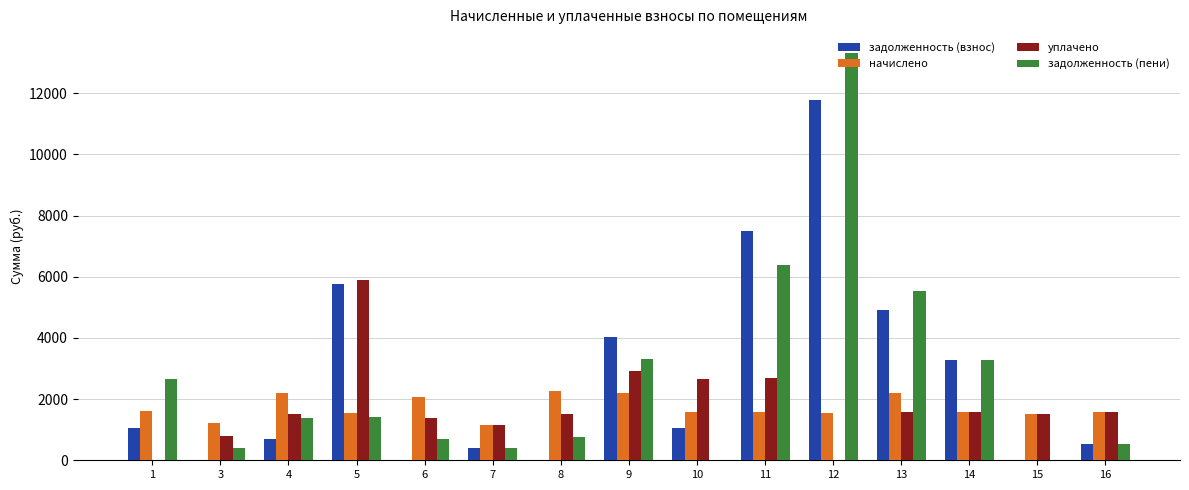

What is the sum of the начислено values at 14 and 6?

3655.0